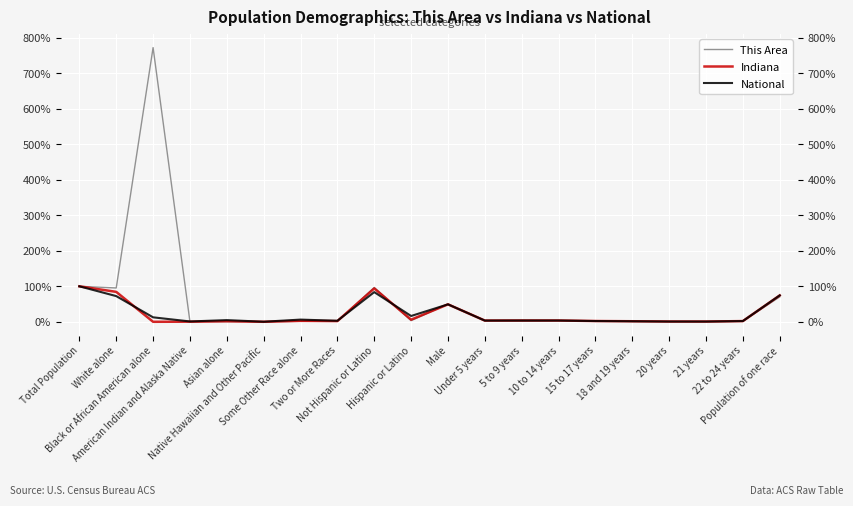

True or false: Indiana has a value of 0.3 at American Indian and Alaska Native.

True